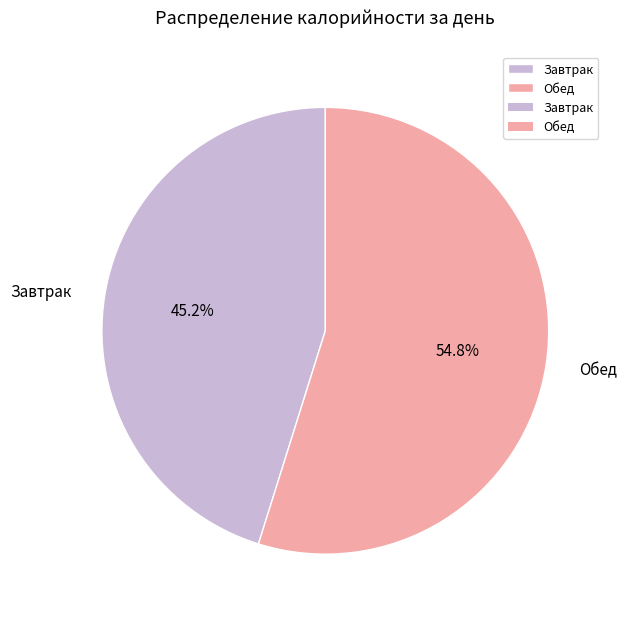

Does any single category account for the majority?

Yes